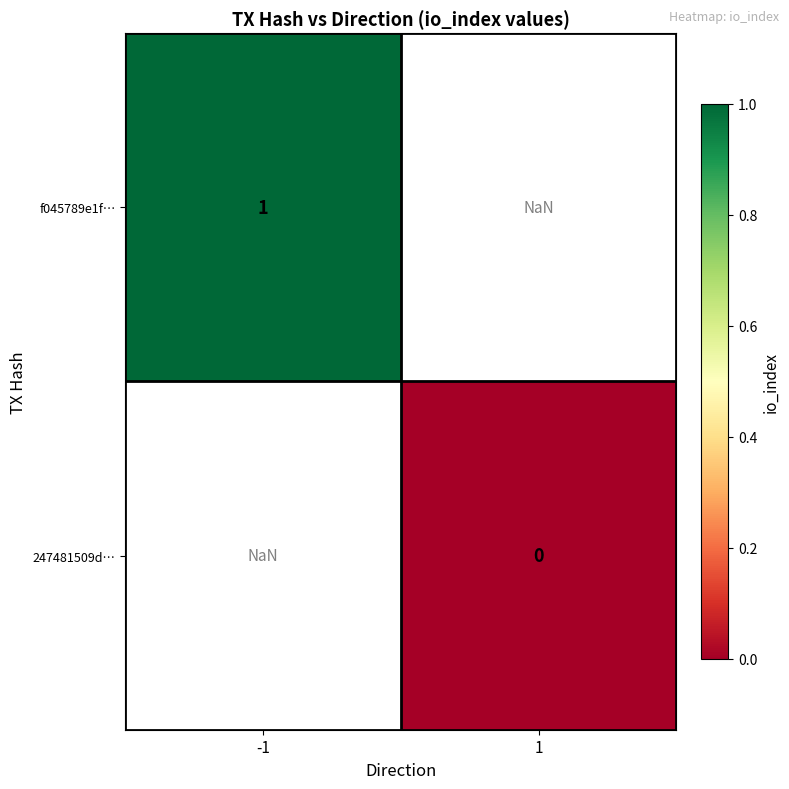

The f045789e1f… series shows 0.4 at -1. True or false?

False